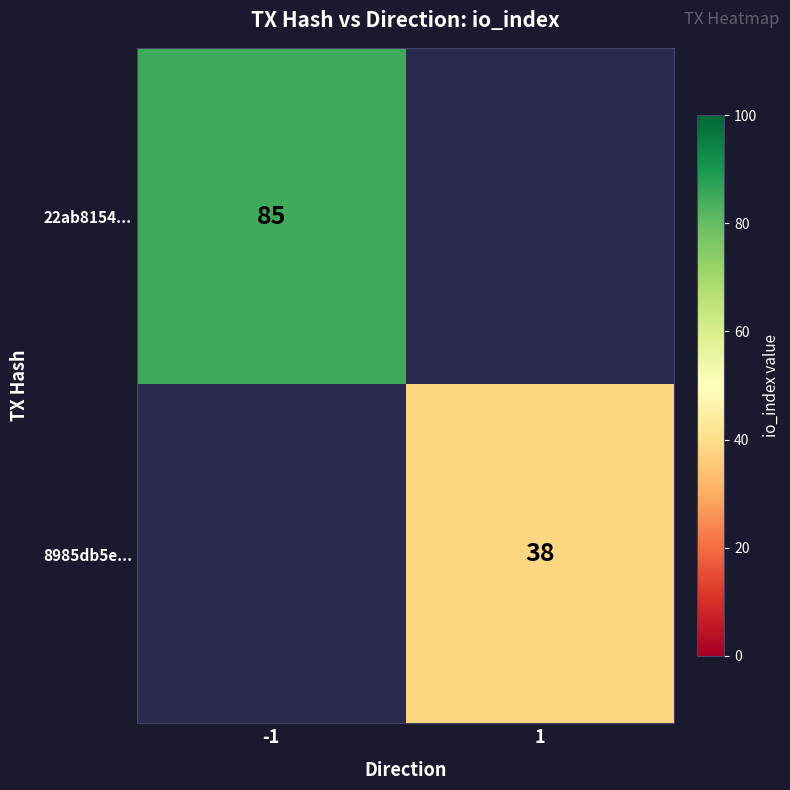

True or false: 22ab8154... has a value of 85 at -1.

True